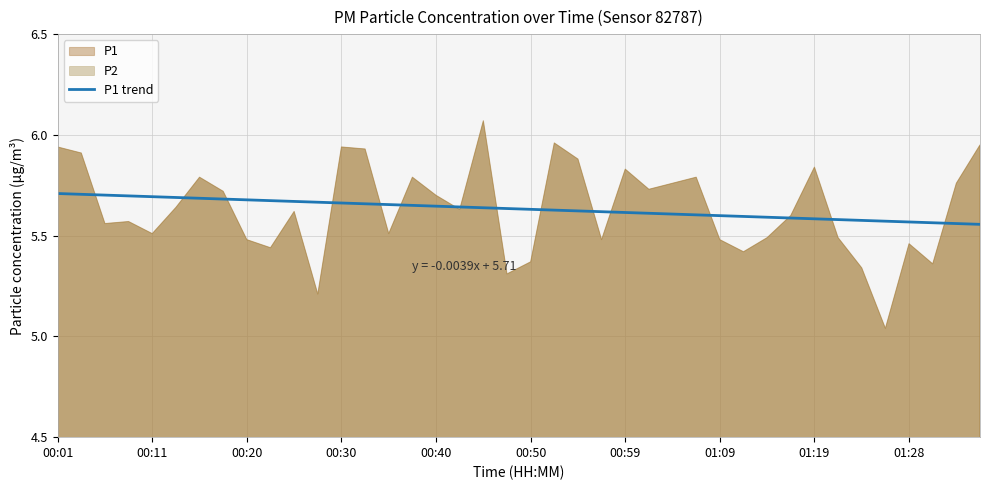

How many data points does each series have?

40